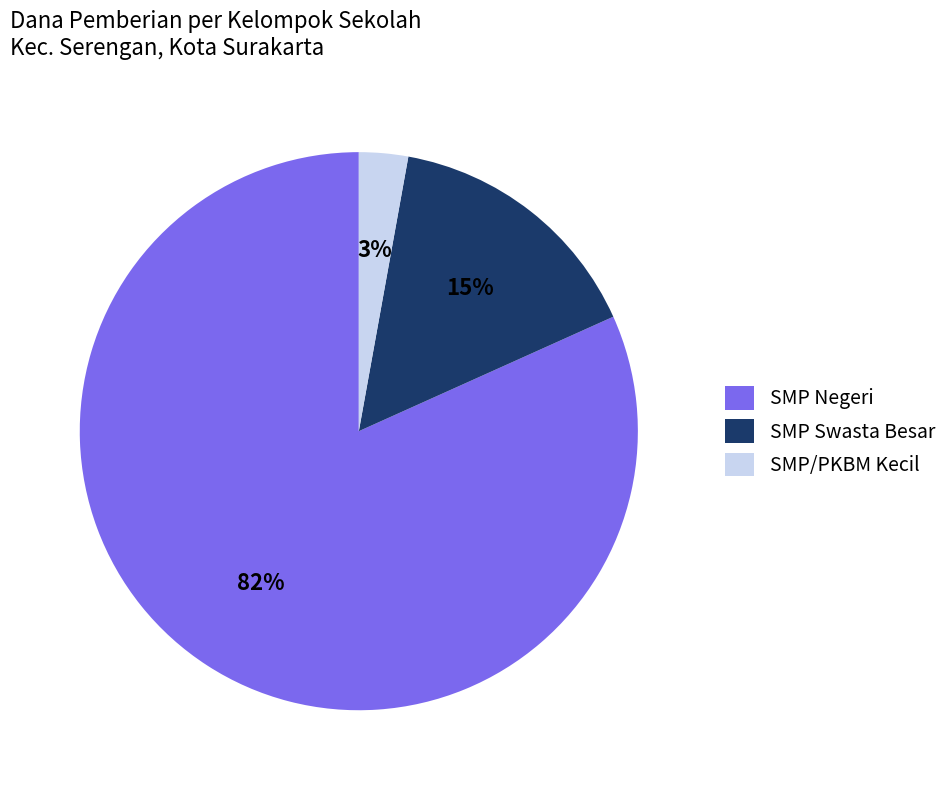

Which has a higher value, SMP Negeri or SMP Swasta Besar?

SMP Negeri